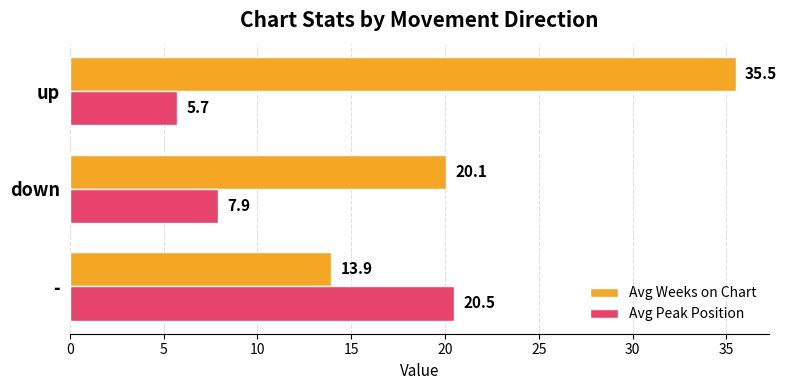

What is the maximum value for Avg Weeks on Chart?

35.5